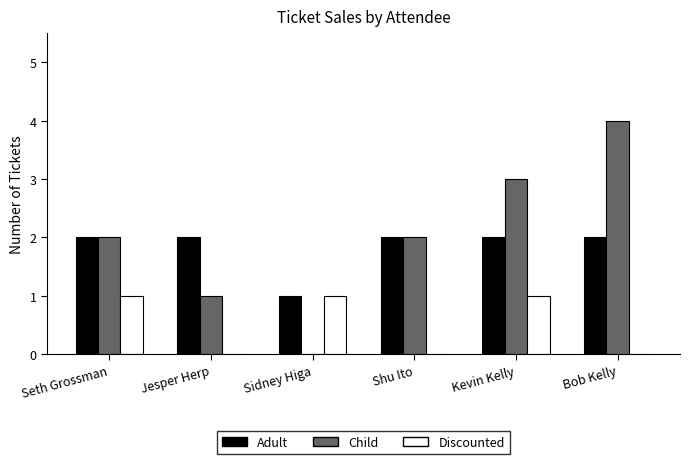

At which label is Adult closest to 1?

Sidney Higa